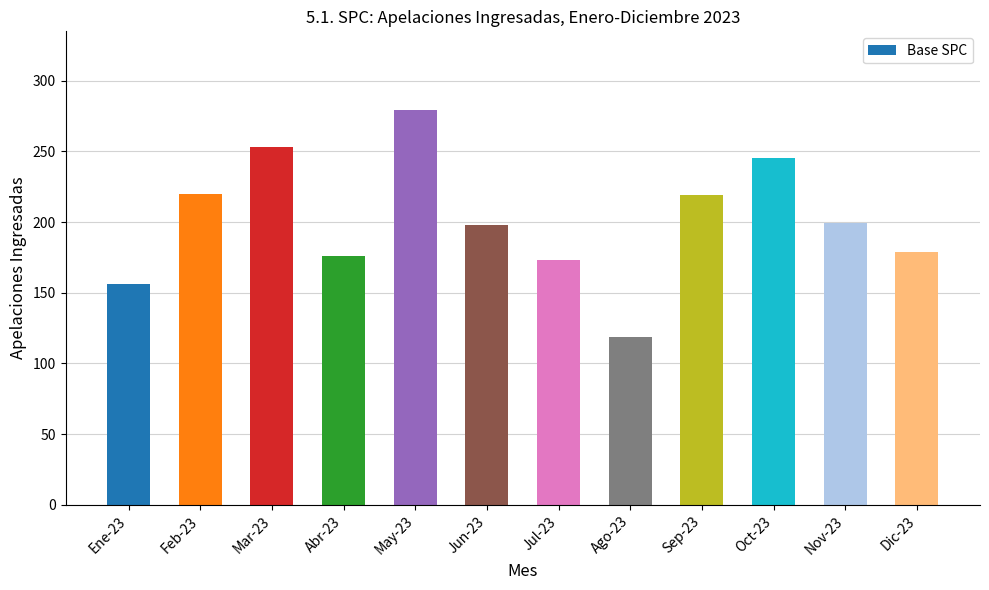

Which category has the highest value across all series?

May-23